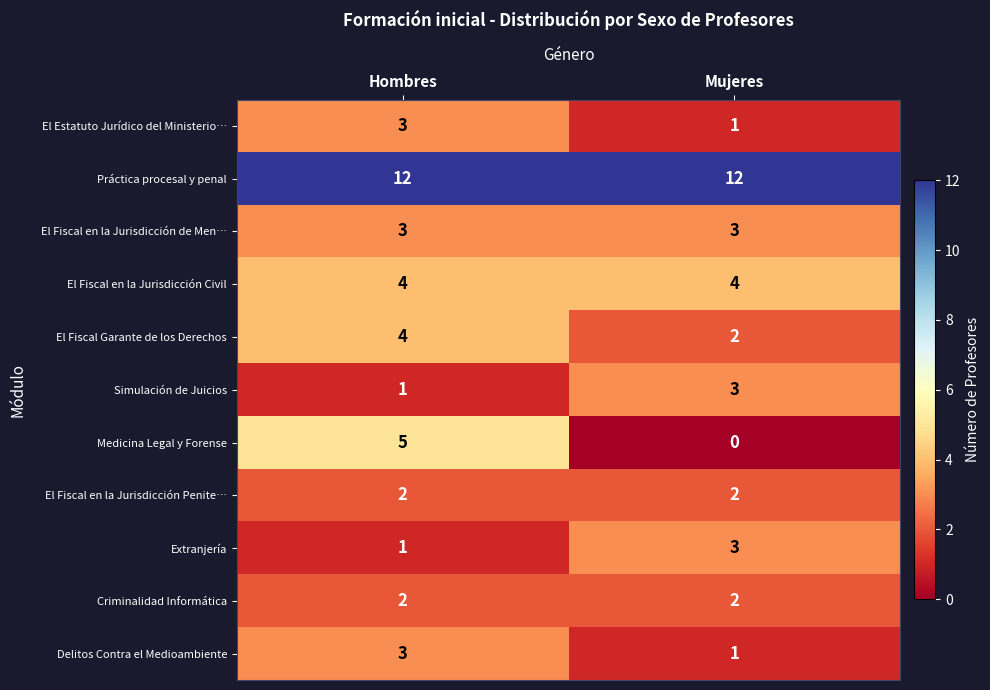

What is the total value across all series at Mujeres?

33